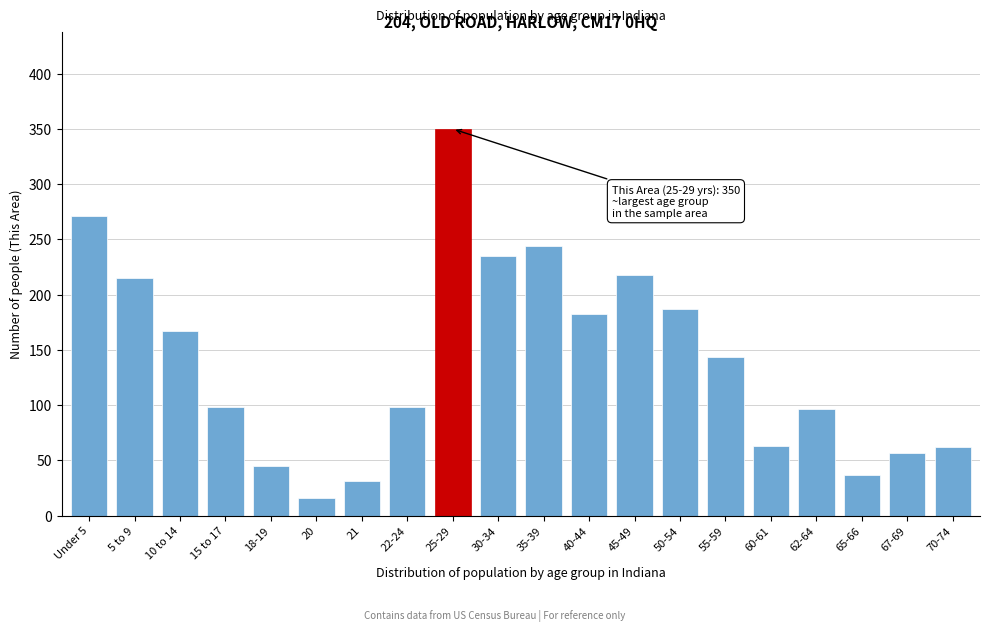

What is the minimum value shown in the chart?

16